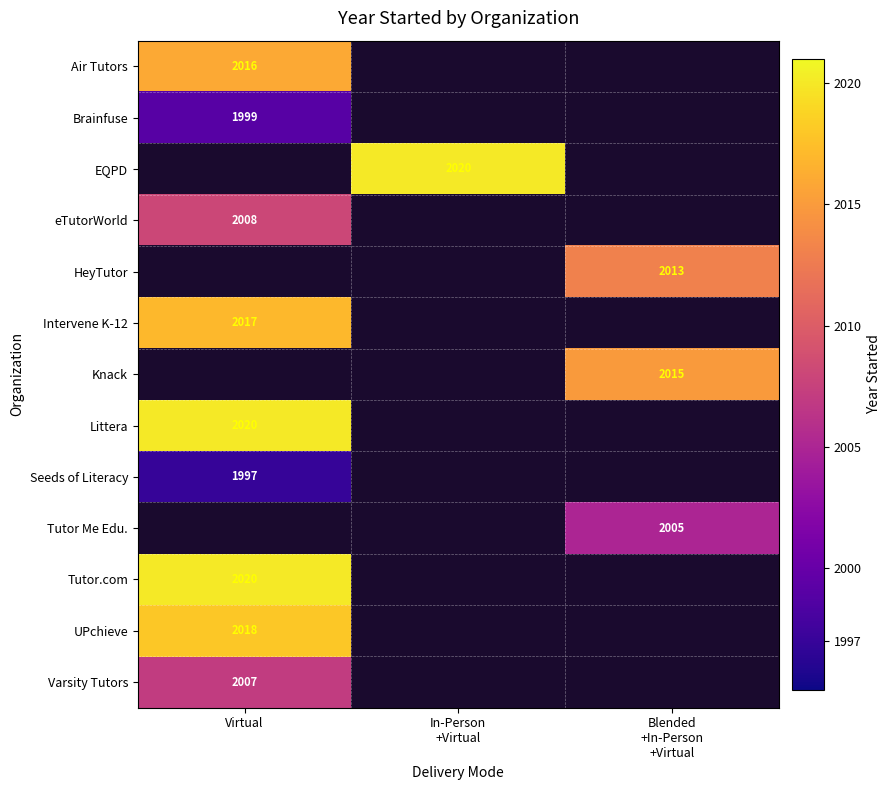

Which has a higher value, Virtual or Blended
+In-Person
+Virtual?

Blended
+In-Person
+Virtual